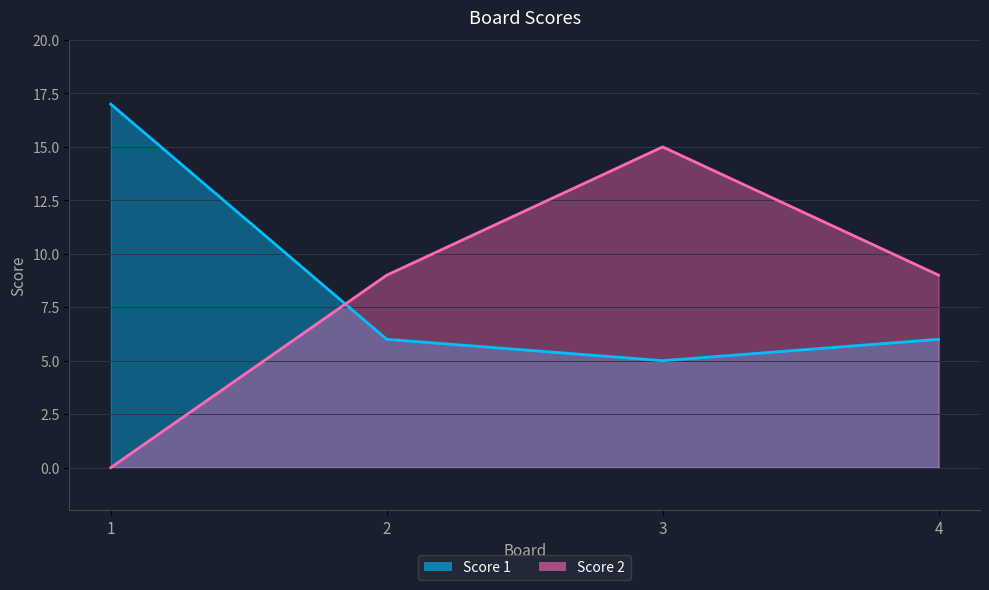

Is the value of Score 2 at 1 greater than the value of Score 1 at 2?

No